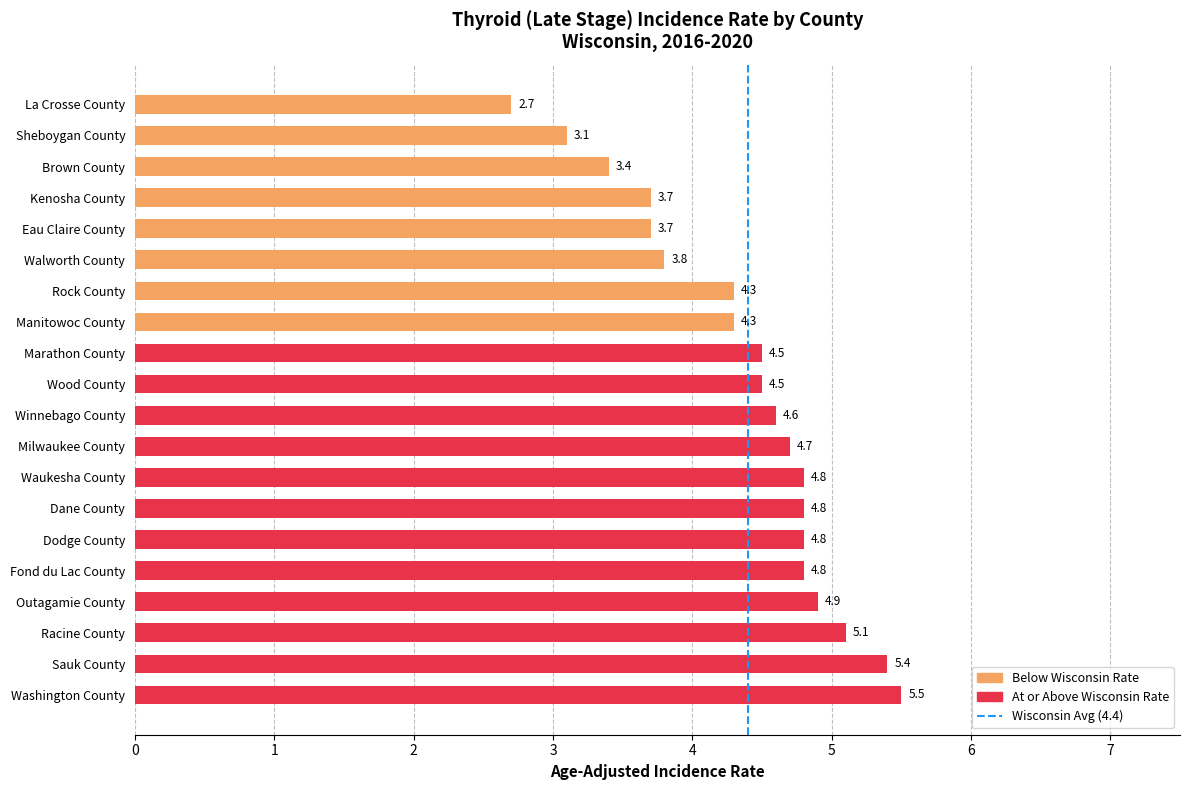

Reading bottom to top, list all the values displayed in this chart.

Washington County=5.5	Sauk County=5.4	Racine County=5.1	Outagamie County=4.9	Fond du Lac County=4.8	Dodge County=4.8	Dane County=4.8	Waukesha County=4.8	Milwaukee County=4.7	Winnebago County=4.6	Wood County=4.5	Marathon County=4.5	Manitowoc County=4.3	Rock County=4.3	Walworth County=3.8	Eau Claire County=3.7	Kenosha County=3.7	Brown County=3.4	Sheboygan County=3.1	La Crosse County=2.7